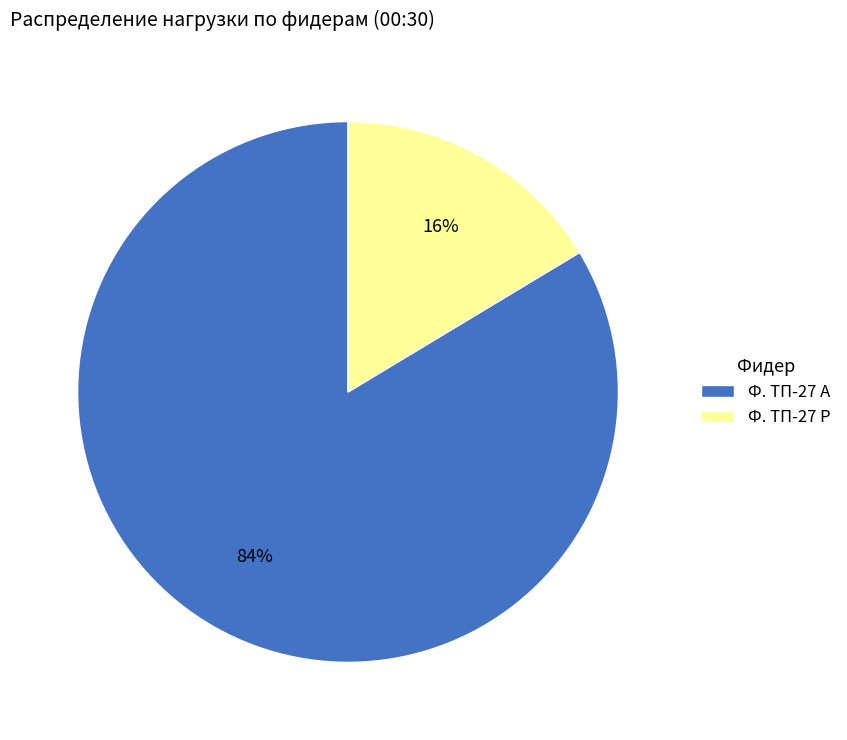

To the nearest percent, what is the combined percentage of Ф. ТП-27 А and Ф. ТП-27 Р?

100%